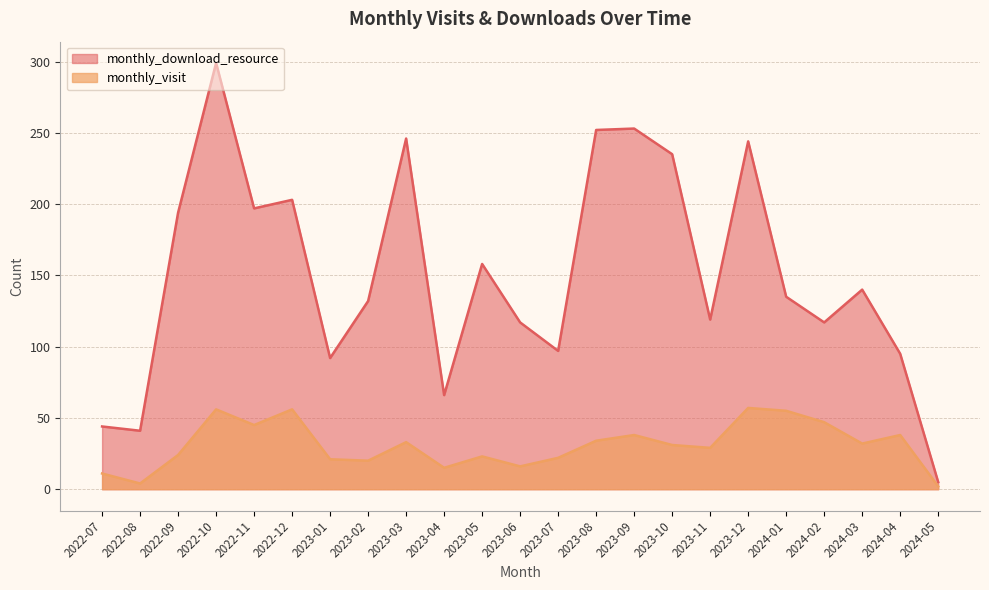

What is the highest value of the monthly_visit series?

57